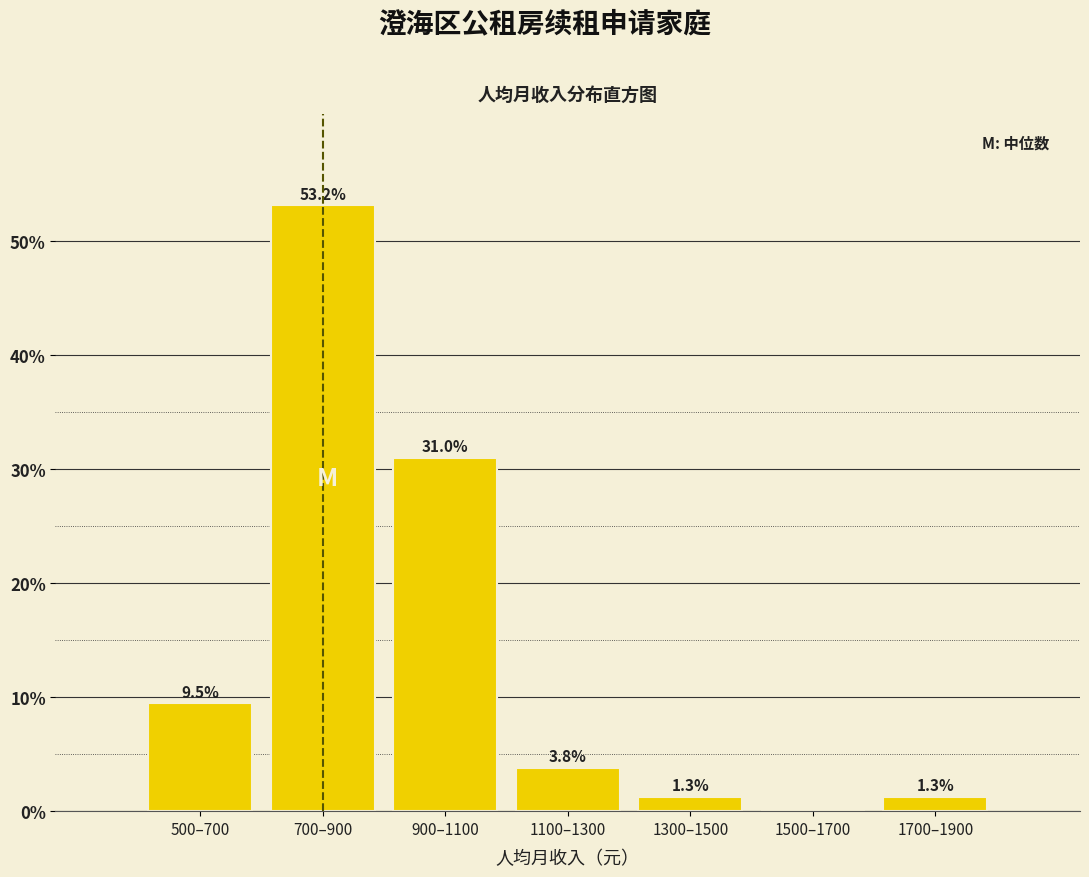

Reading left to right, list all the values displayed in this chart.

500–700=9.5	700–900=53.2	900–1100=31.0	1100–1300=3.8	1300–1500=1.3	1500–1700=0.0	1700–1900=1.3